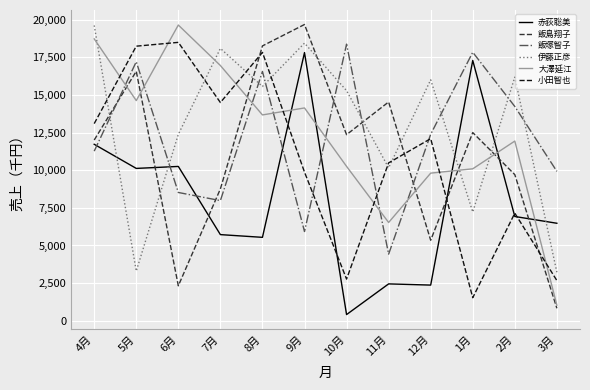

Is the value of 小田智也 at 9月 greater than the value of 飯塚智子 at 9月?

Yes